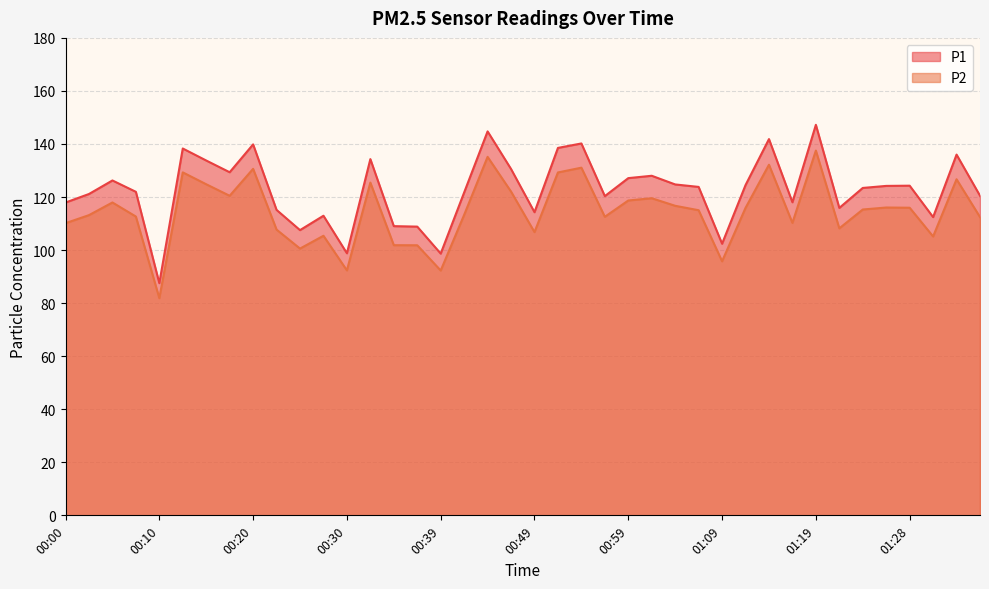

Rank the series by their maximum value, from lowest to highest.

P2, P1